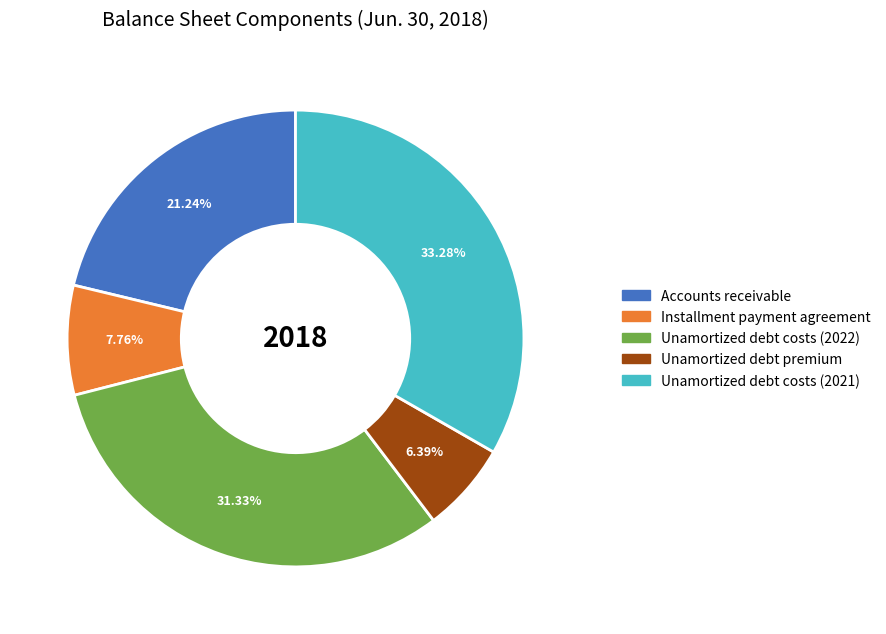

Which has a higher value, Installment payment agreement or Unamortized debt costs (2022)?

Unamortized debt costs (2022)